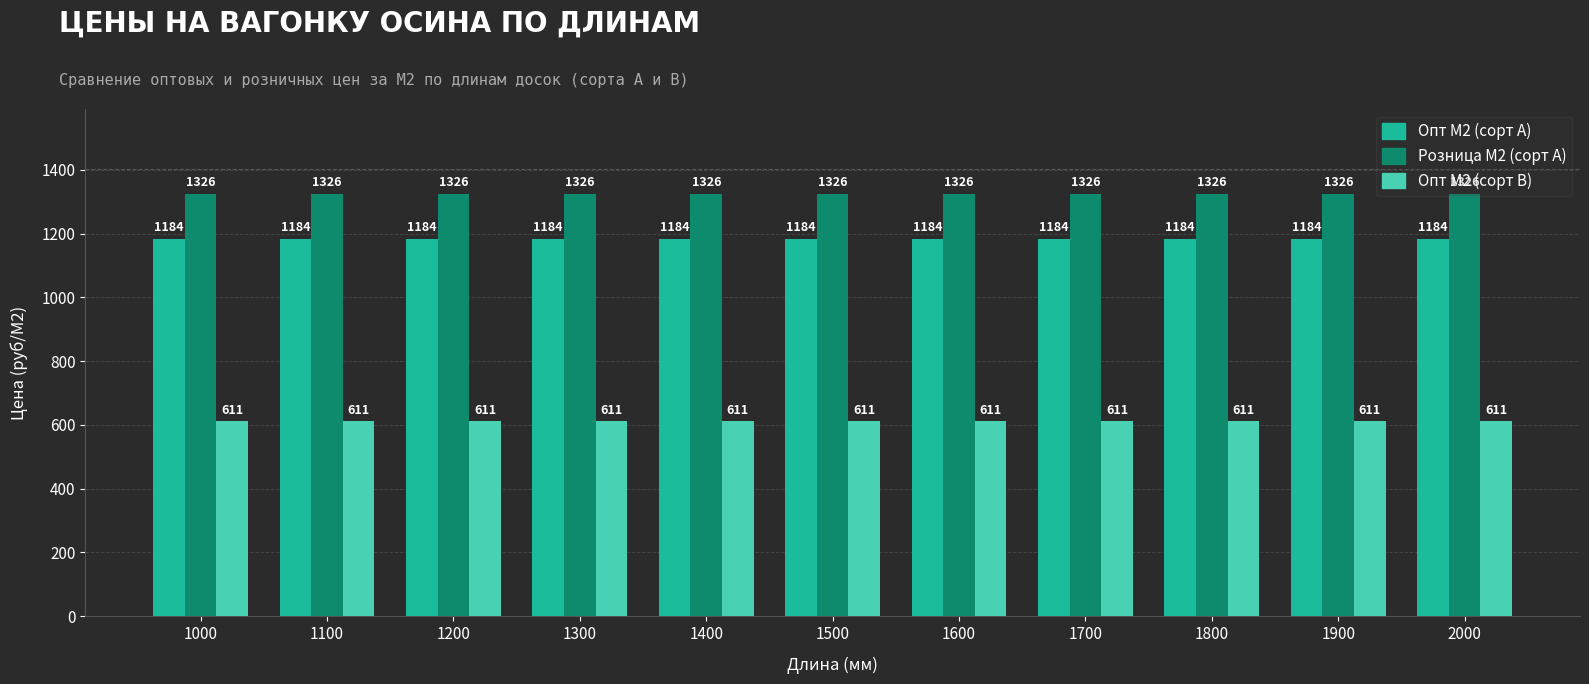

What is the value of the Опт М2 (сорт В) bar at the 1st from the left?

610.9